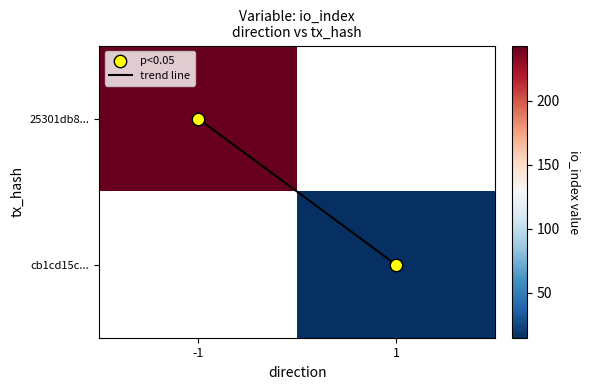

The value of 25301db8... at -1 is 243.0. True or false?

True